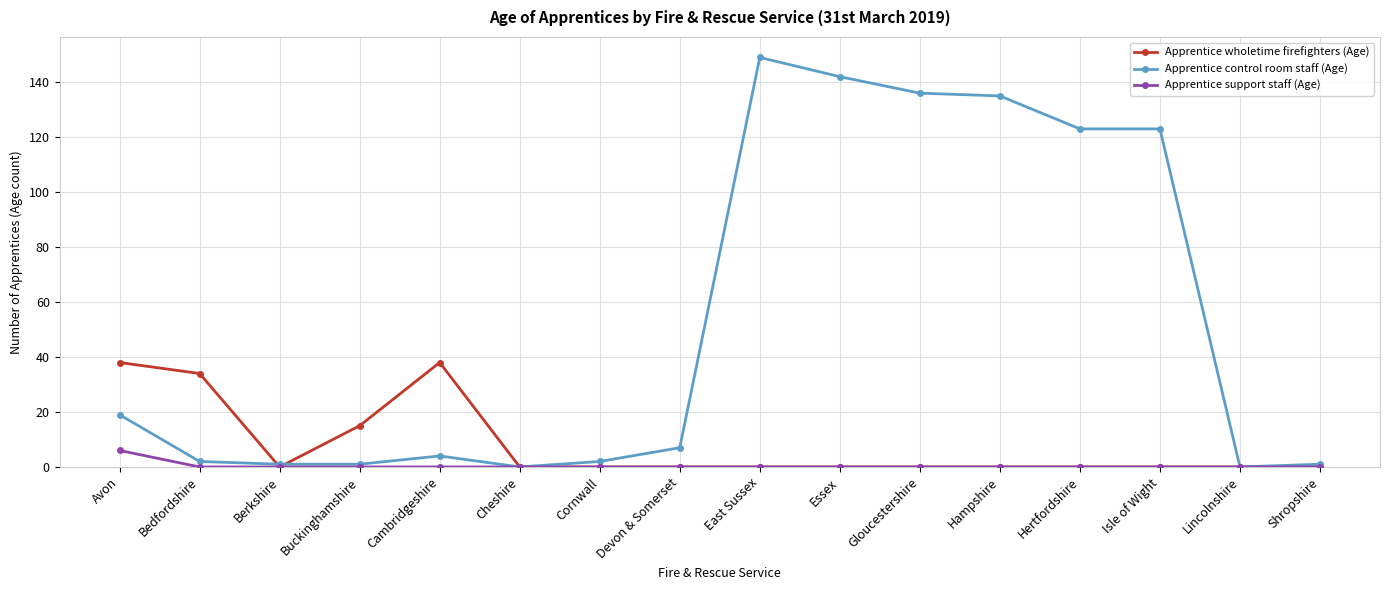

What is the total value across all series at Bedfordshire?

36